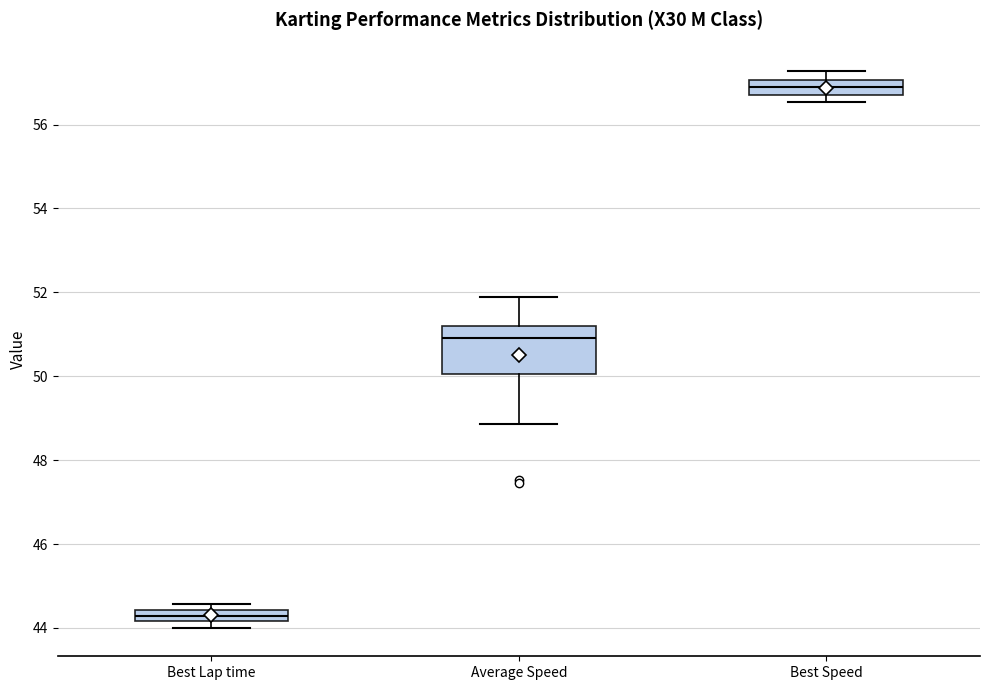

Comparing the boxes themselves (not the whiskers), which one is the tallest?

Average Speed